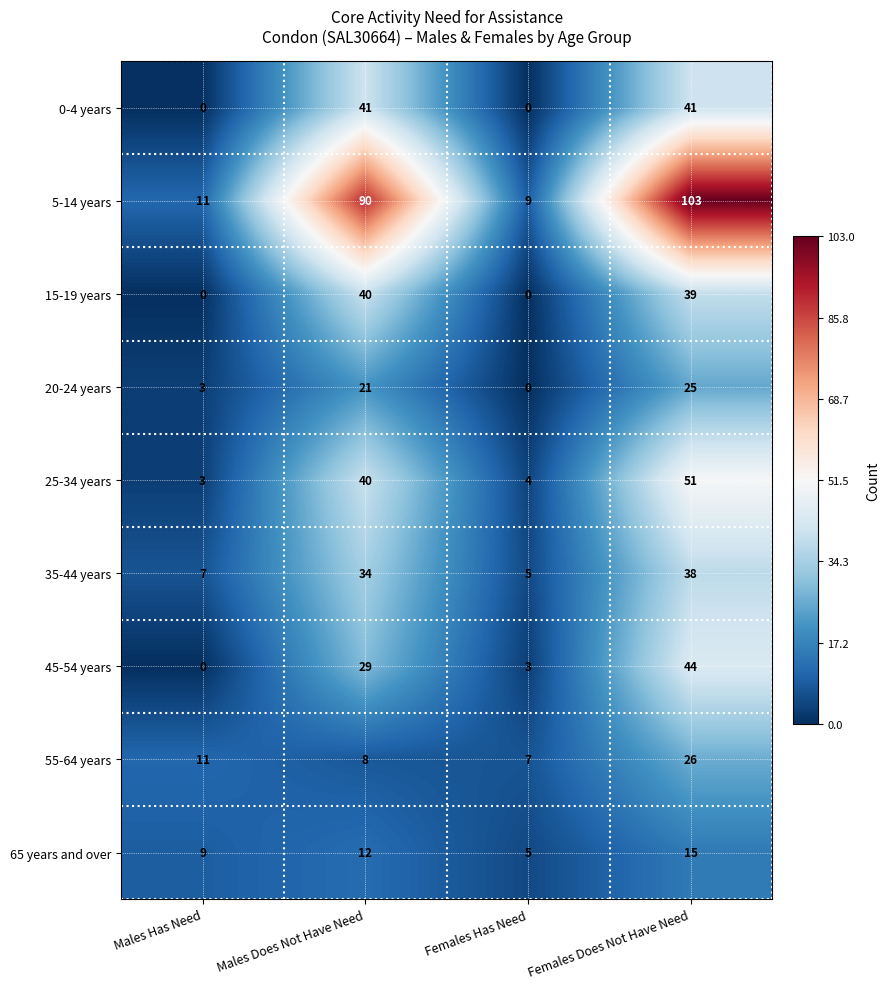

At how many categories does at least one series exceed 47?

2